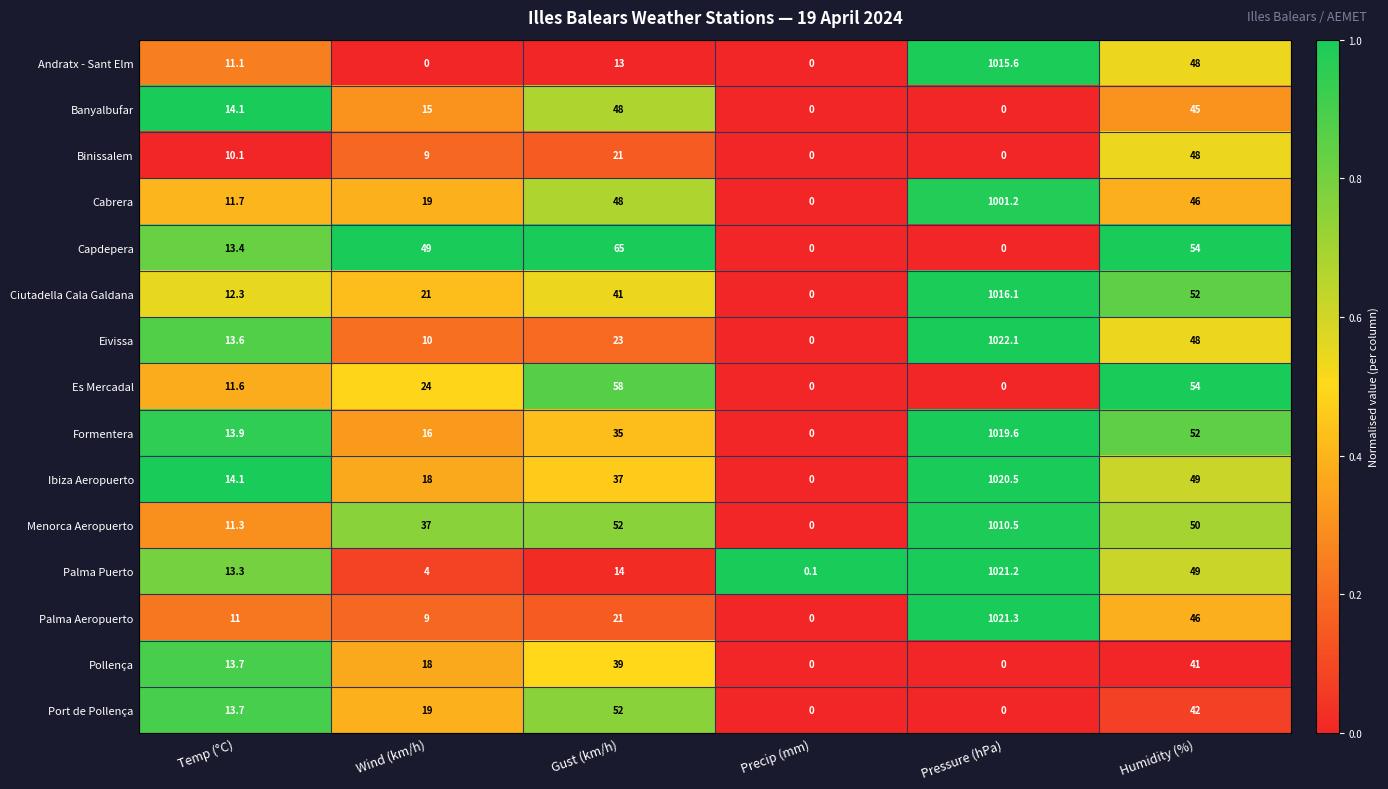

What is the total value across all series at Wind (km/h)?

268.0